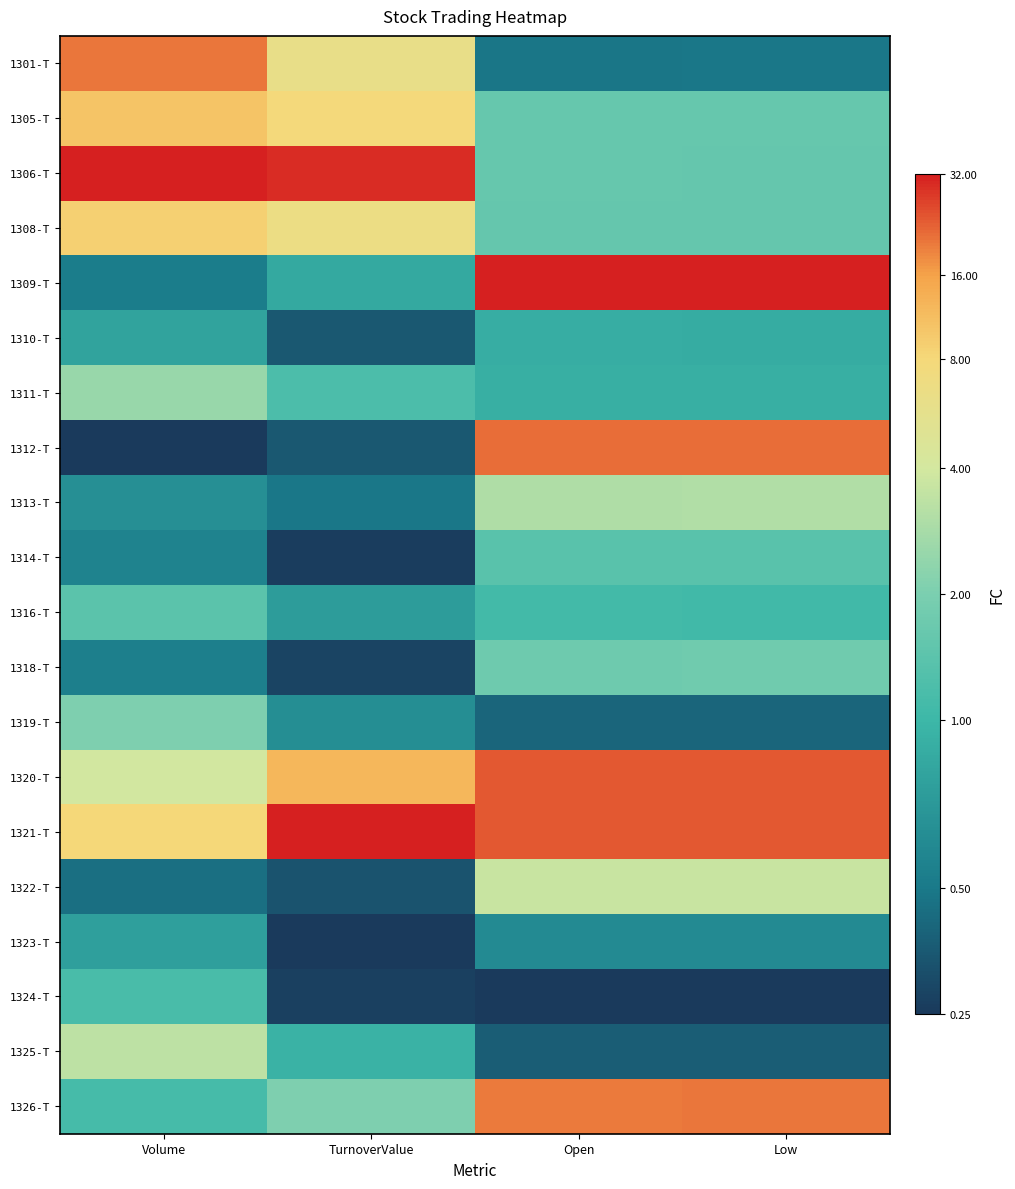

Reading right to left, extract all data points from this chart.

1301-T: Low=0.1	Open=0.1	TurnoverValue=0.7	Volume=0.9
1305-T: Low=0.5	Open=0.5	TurnoverValue=0.8	Volume=0.8
1306-T: Low=0.4	Open=0.4	TurnoverValue=1.0	Volume=1.0
1308-T: Low=0.4	Open=0.4	TurnoverValue=0.7	Volume=0.8
1309-T: Low=1.0	Open=1.0	TurnoverValue=0.3	Volume=0.2
1310-T: Low=0.3	Open=0.3	TurnoverValue=0.1	Volume=0.3
1311-T: Low=0.3	Open=0.3	TurnoverValue=0.4	Volume=0.5
1312-T: Low=0.9	Open=0.9	TurnoverValue=0.1	Volume=0.0
1313-T: Low=0.6	Open=0.6	TurnoverValue=0.1	Volume=0.2
1314-T: Low=0.4	Open=0.4	TurnoverValue=0.0	Volume=0.2
1316-T: Low=0.4	Open=0.4	TurnoverValue=0.3	Volume=0.4
1318-T: Low=0.5	Open=0.5	TurnoverValue=0.0	Volume=0.2
1319-T: Low=0.1	Open=0.1	TurnoverValue=0.2	Volume=0.5
1320-T: Low=0.9	Open=0.9	TurnoverValue=0.8	Volume=0.6
1321-T: Low=0.9	Open=0.9	TurnoverValue=1.0	Volume=0.8
1322-T: Low=0.6	Open=0.6	TurnoverValue=0.1	Volume=0.1
1323-T: Low=0.2	Open=0.2	TurnoverValue=0.0	Volume=0.3
1324-T: Low=0.0	Open=0.0	TurnoverValue=0.0	Volume=0.4
1325-T: Low=0.1	Open=0.1	TurnoverValue=0.3	Volume=0.6
1326-T: Low=0.9	Open=0.9	TurnoverValue=0.5	Volume=0.4